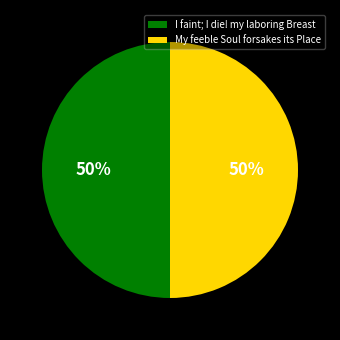

To the nearest percent, what percentage of the pie is I faint; I die! my laboring Breast?

50%